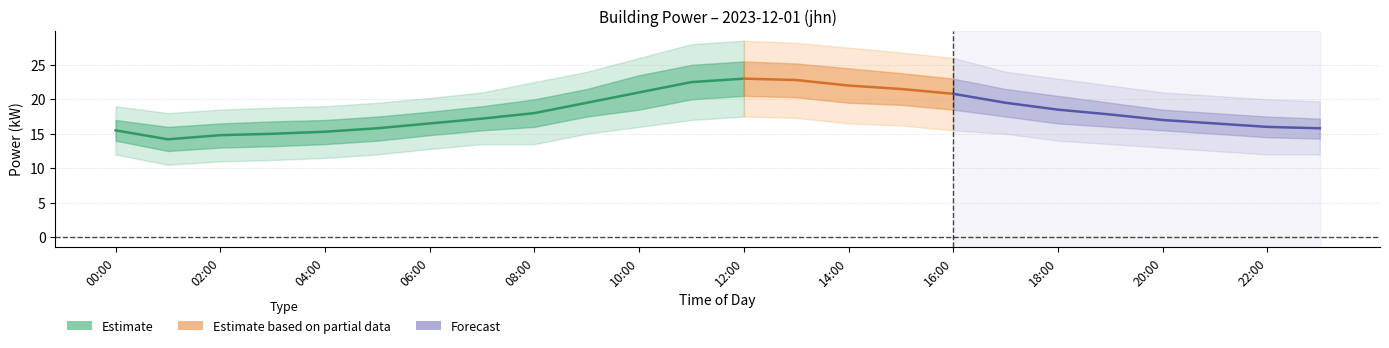

What is the maximum value for power_center?

23.0